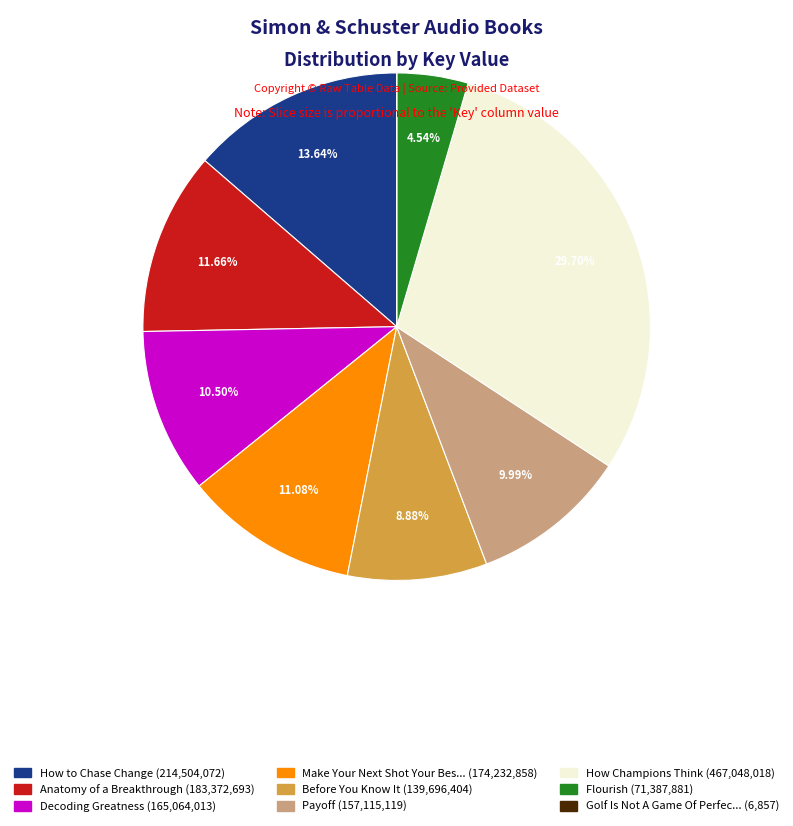

Is there a majority slice in this chart?

No